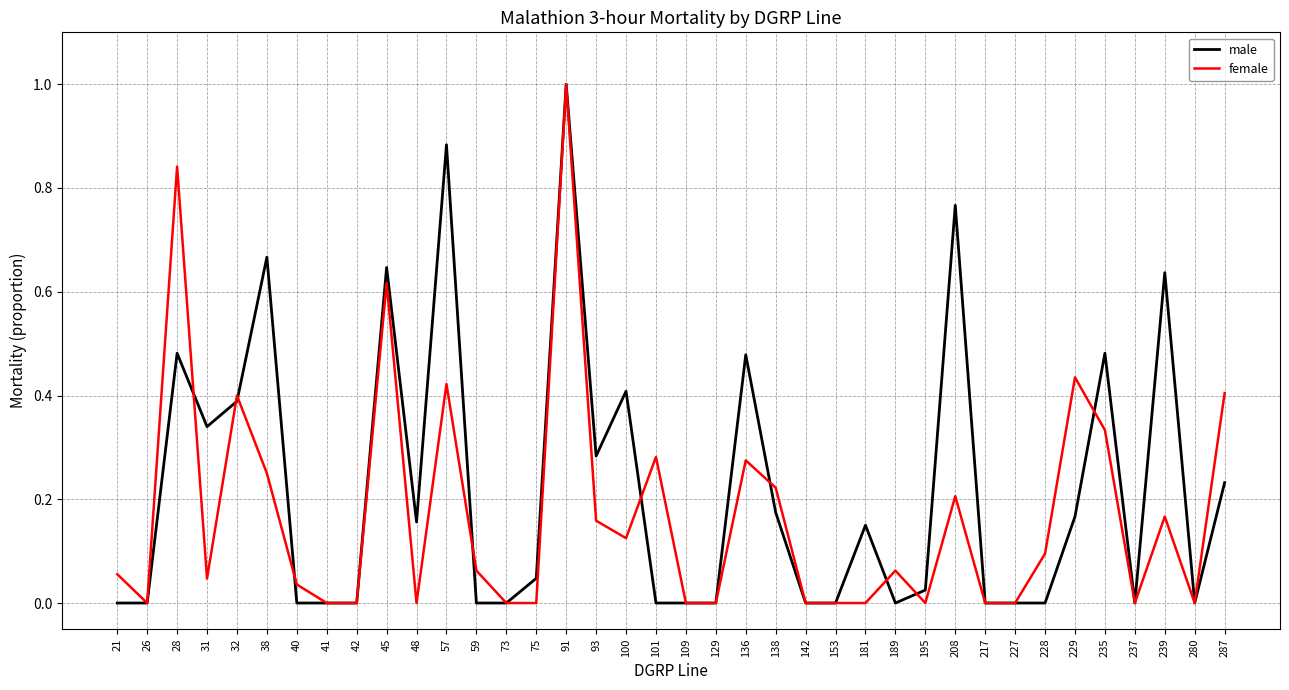

Which series has the largest total across all categories?

male